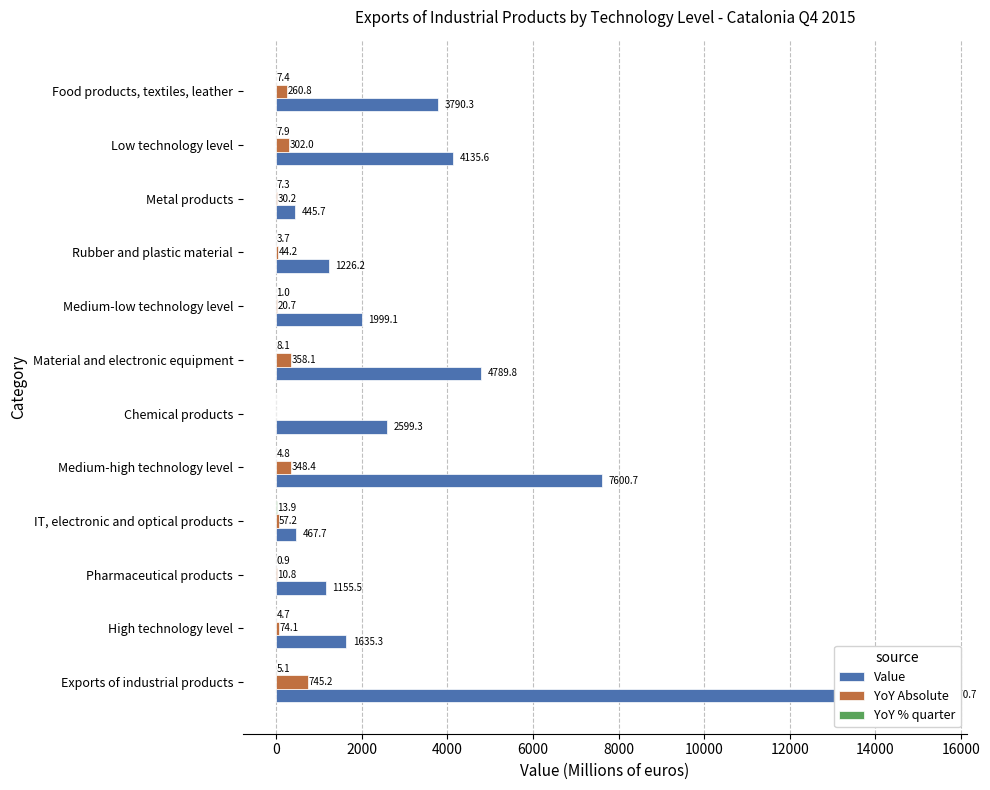

The YoY Absolute series shows 39.8 at IT, electronic and optical products. True or false?

False